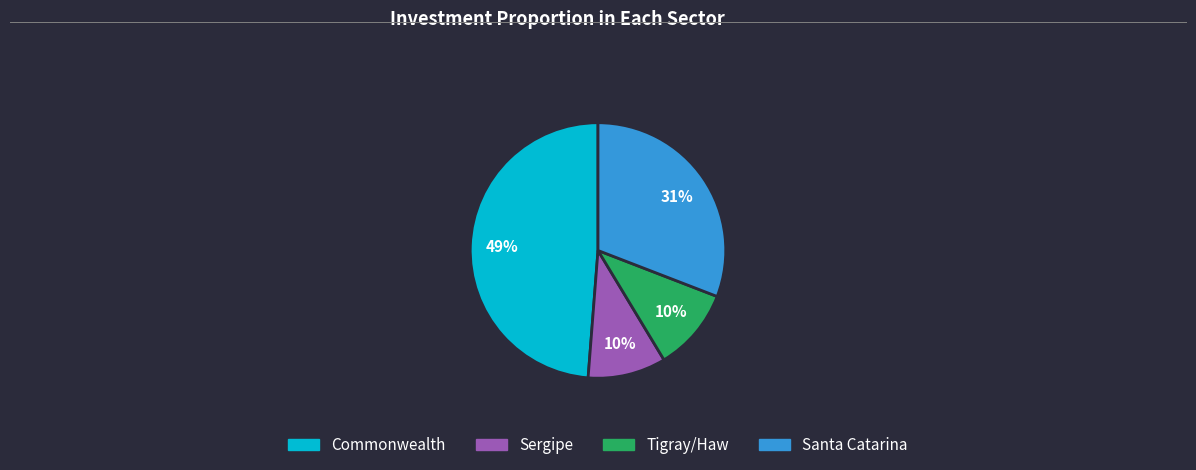

Between Santa Catarina and Tigray/Haw, which is larger?

Santa Catarina